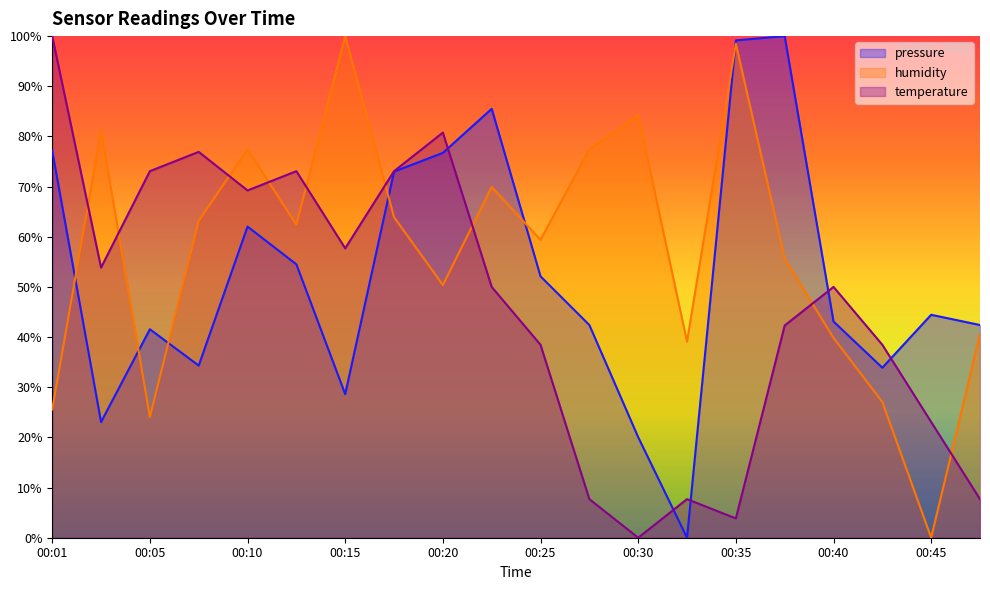

List the series in order of their peak value, highest first.

pressure, temperature, humidity